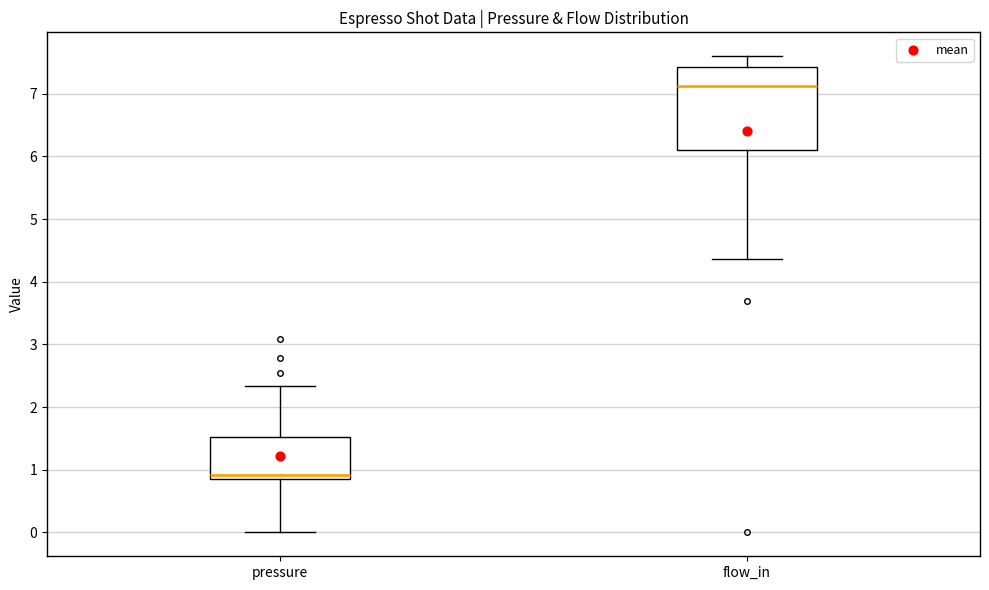

Reading left to right, read every box against the y-axis: the position of its median line, the range the box covers, and the ends of its whiskers. The values are not printed on the chart, so give them approximately, as read against the axis.

pressure: median 0.9 (just above the box's lower edge), box 0.9 to 1.5, whiskers 0.0 to 2.3
flow_in: median 7.1, box 6.1 to 7.4, whiskers 4.4 to 7.6